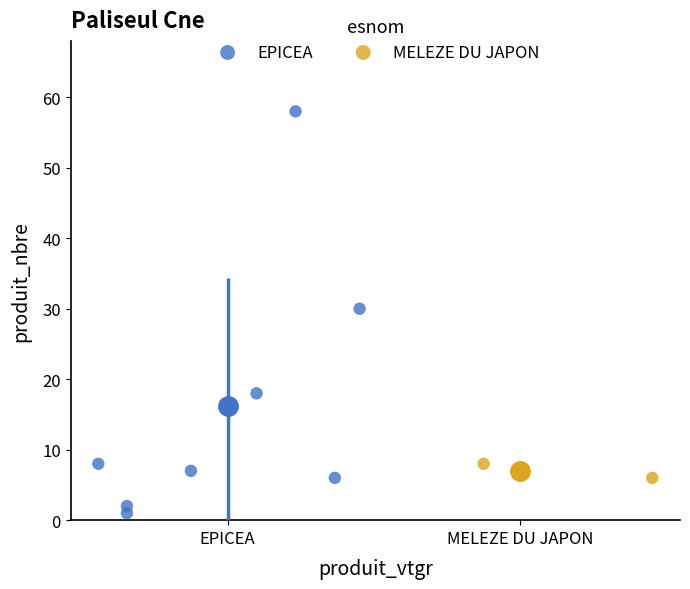

What are all the series names shown in the legend?

EPICEA, MELEZE DU JAPON